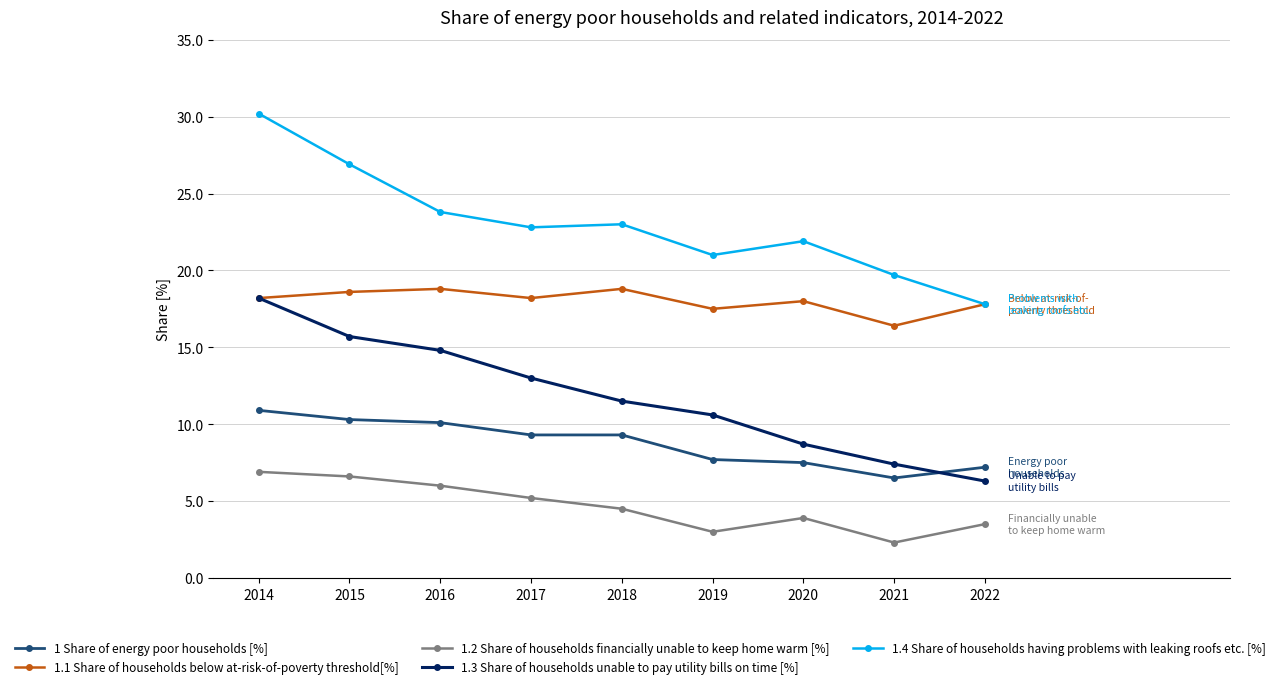

What is the lowest value of the 1.4 Share of households having problems with leaking roofs etc. [%] series?

17.8